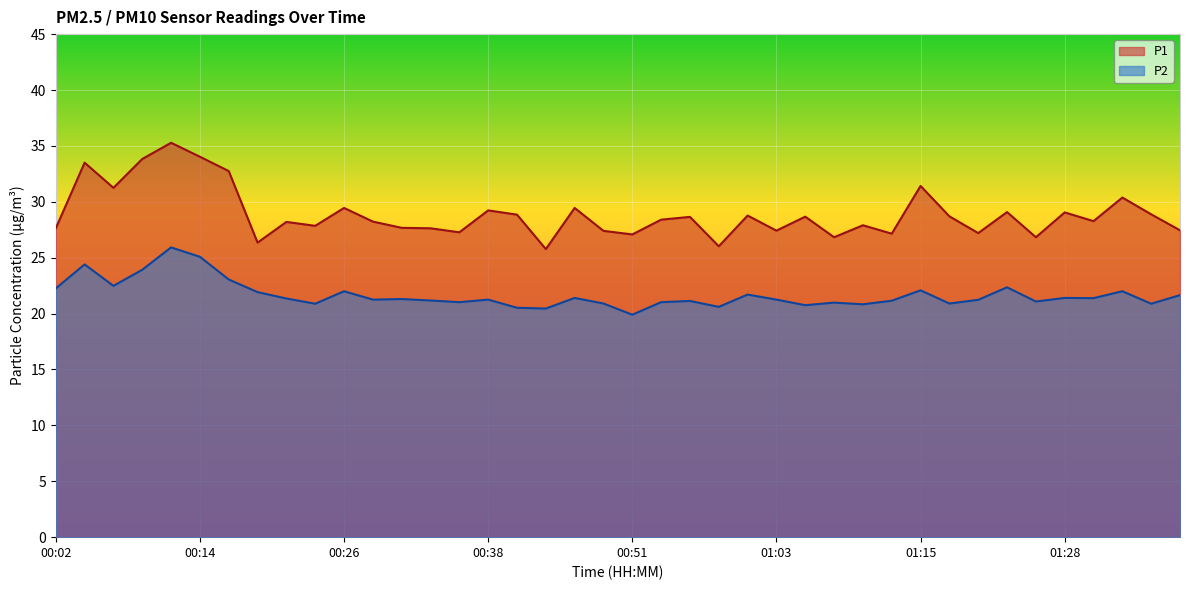

Reading right to left, extract all data points from this chart.

P1: 27.4	28.9	30.4	28.3	29.1	26.8	29.1	27.2	28.7	31.4	27.1	27.9	26.8	28.7	27.4	28.8	26.0	28.6	28.4	27.1	27.4	29.4	25.8	28.9	29.2	27.3	27.6	27.7	28.2	29.4	27.9	28.2	26.4	32.8	34.0	35.3	33.8	31.2	33.5	27.6
P2: 21.6	20.9	22.0	21.4	21.4	21.1	22.4	21.2	20.9	22.1	21.1	20.8	21.0	20.8	21.2	21.7	20.6	21.1	21.0	19.9	20.9	21.4	20.4	20.5	21.2	21.0	21.2	21.3	21.2	22.0	20.9	21.4	21.9	23.1	25.1	25.9	23.9	22.5	24.4	22.2